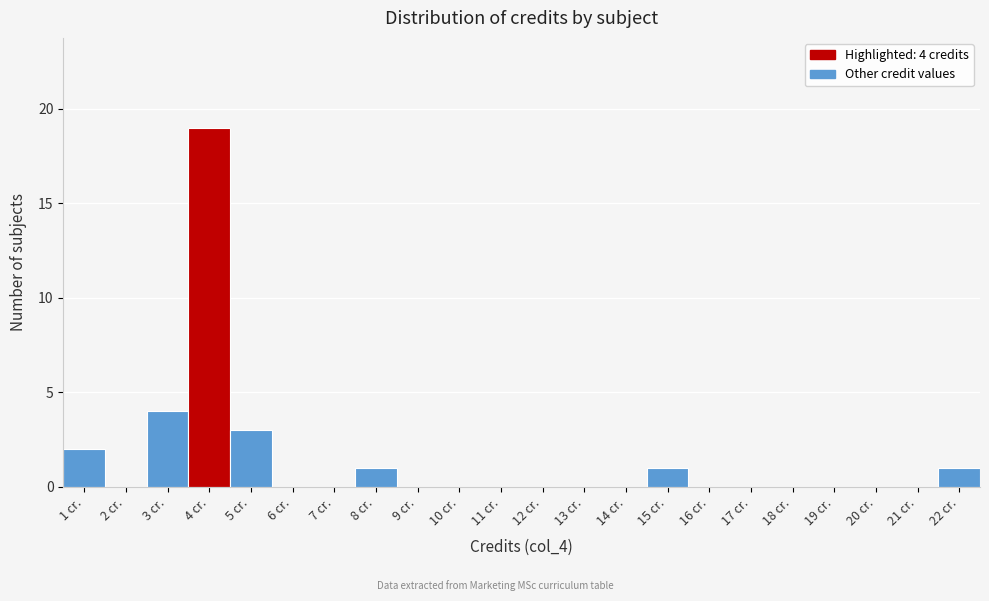

Over which range of the x-axis is the bar tallest?

3.5 to 4.5